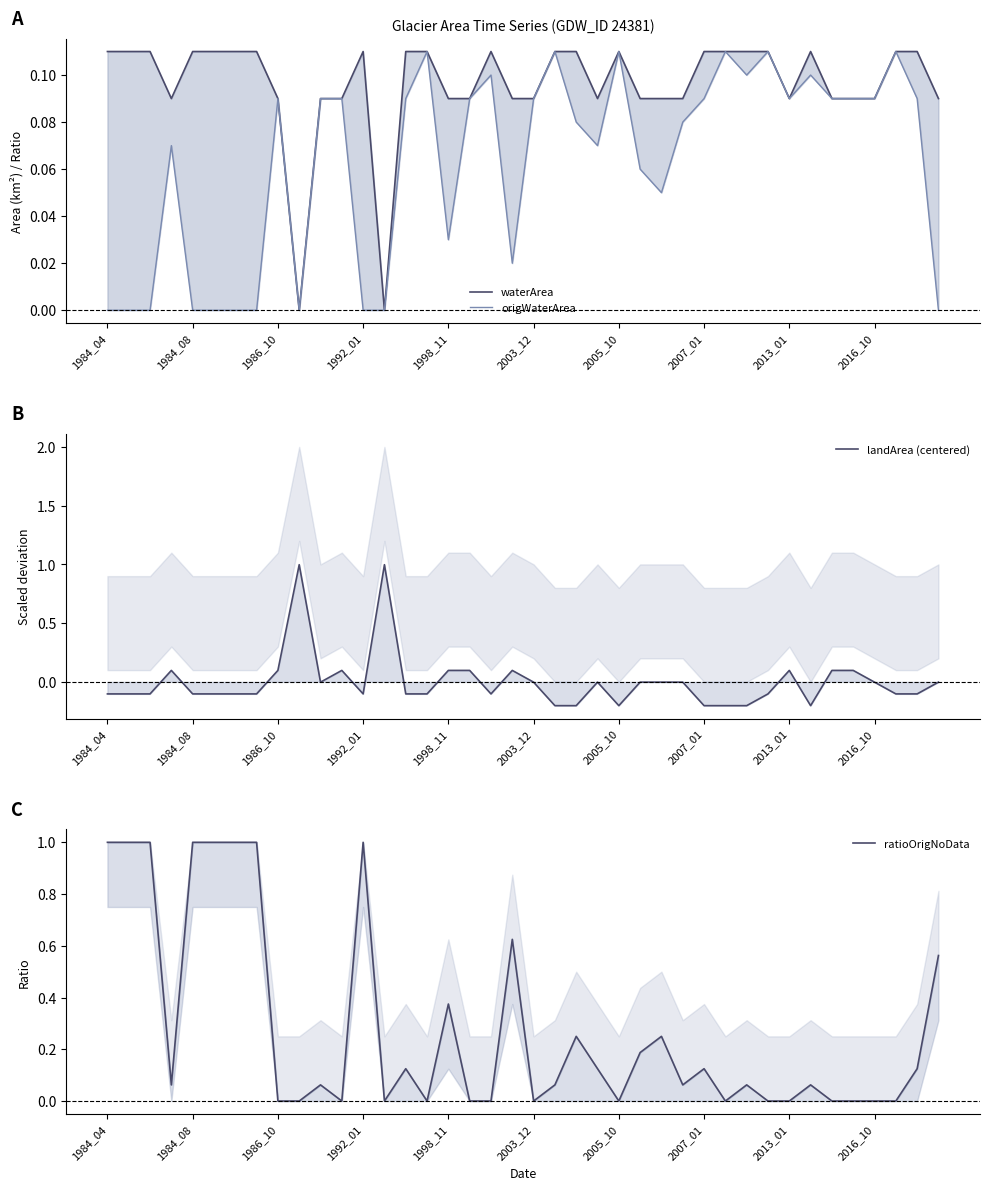

Which series has the widest spread of values?

landArea (centered)